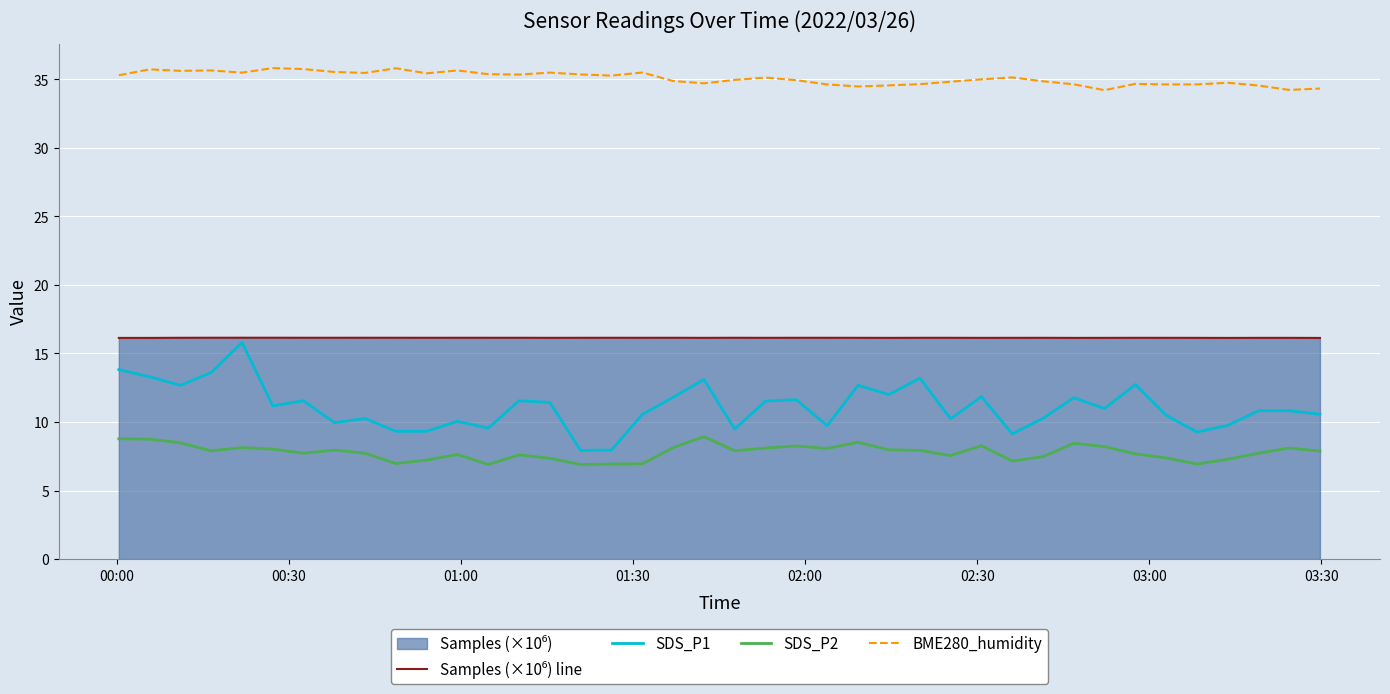

How many values in the SDS_P2 series are below 7?

6